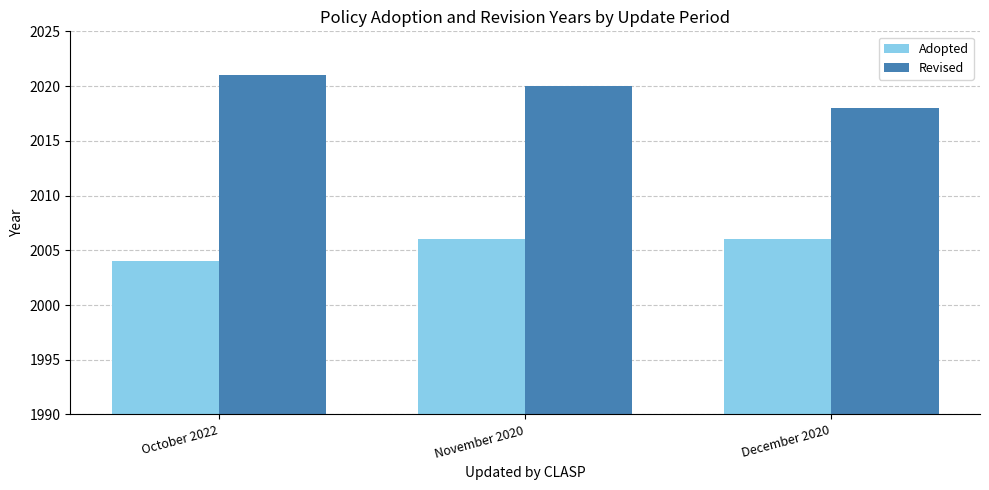

Rank the series by their maximum value, from highest to lowest.

Revised, Adopted